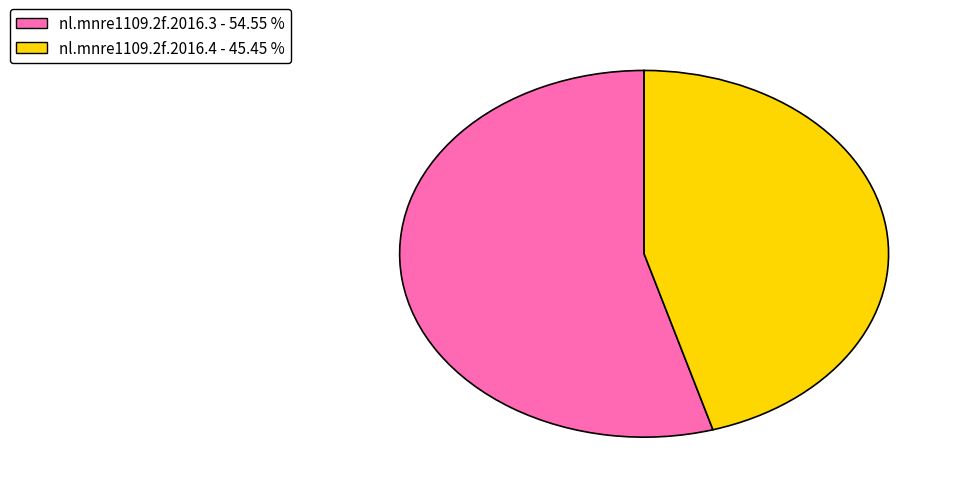

How many slices are in this pie chart?

2